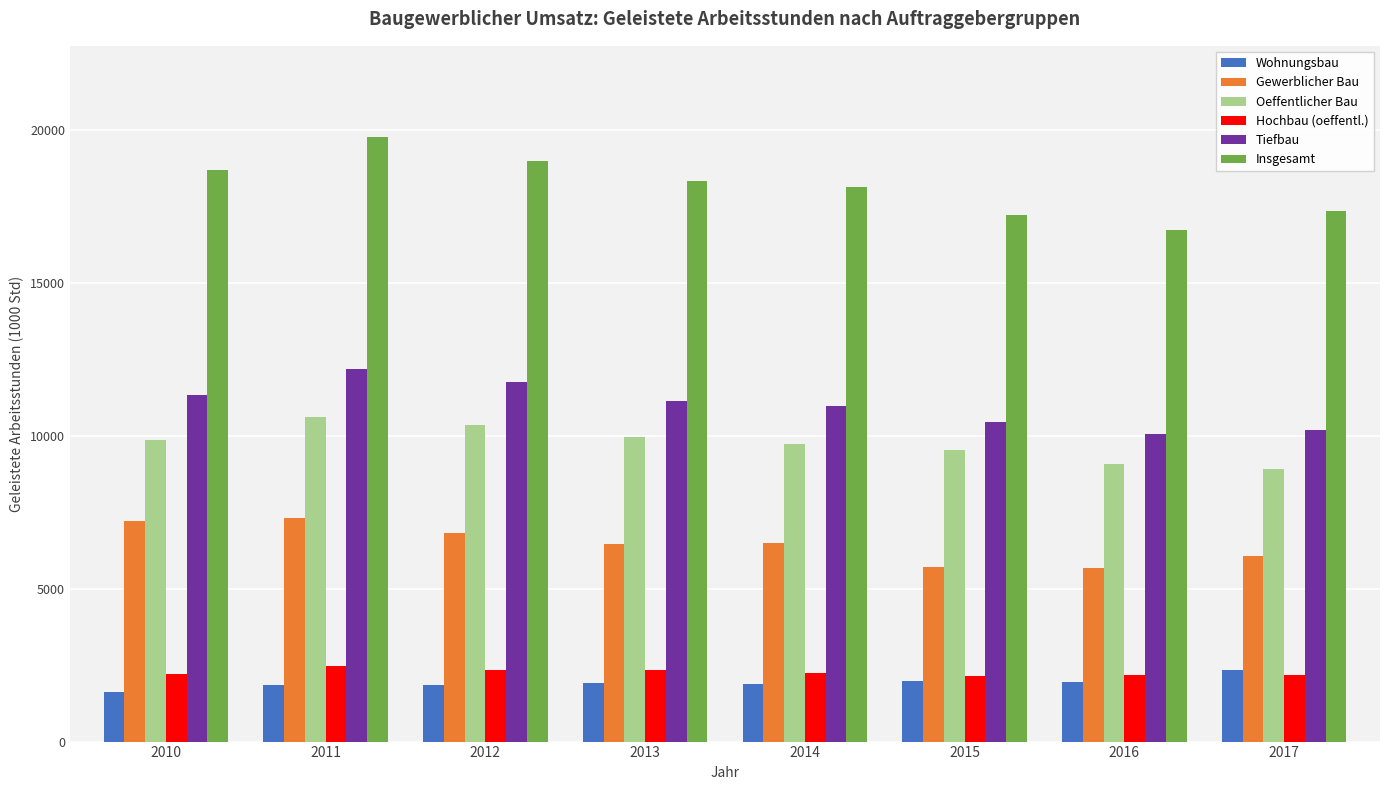

What is the approximate value of Oeffentlicher Bau at 2011?

10613.5